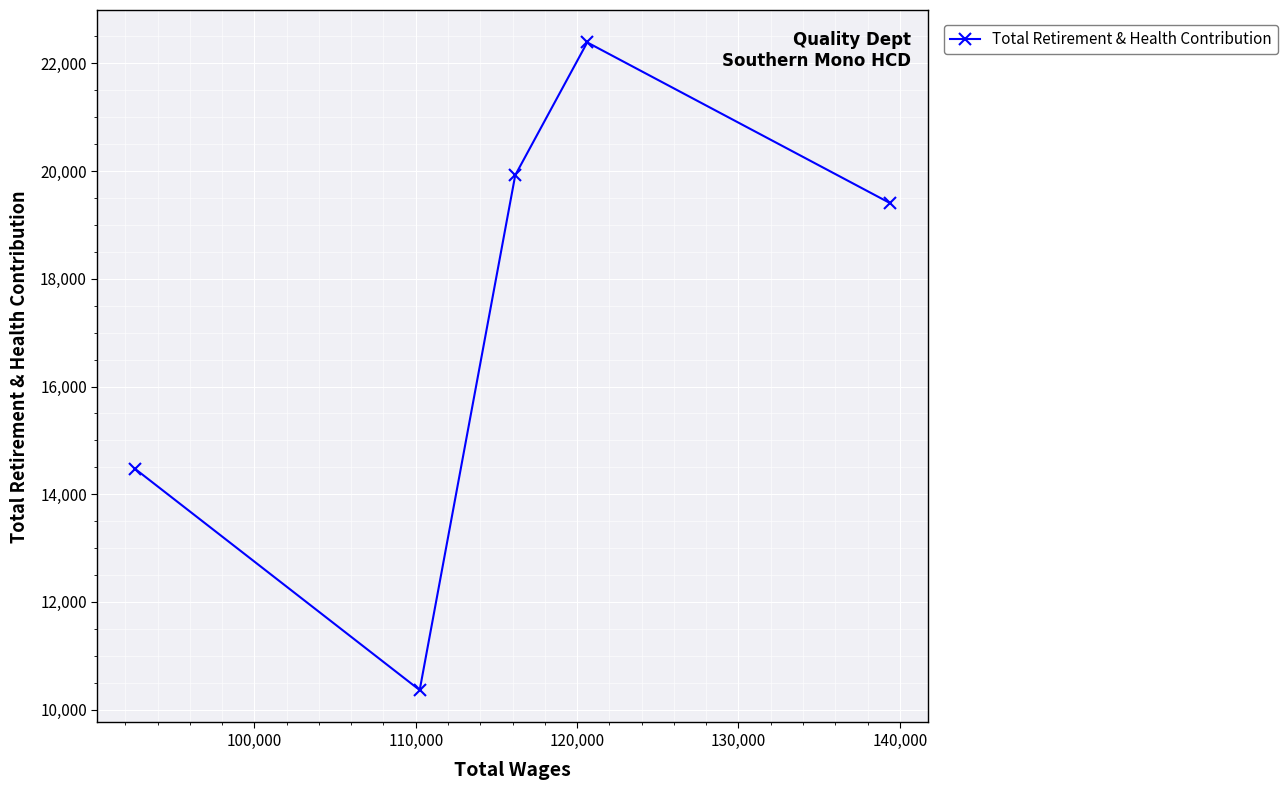

Reading left to right, what are all the values shown in this chart?

14470	10363	19923	22390	19407